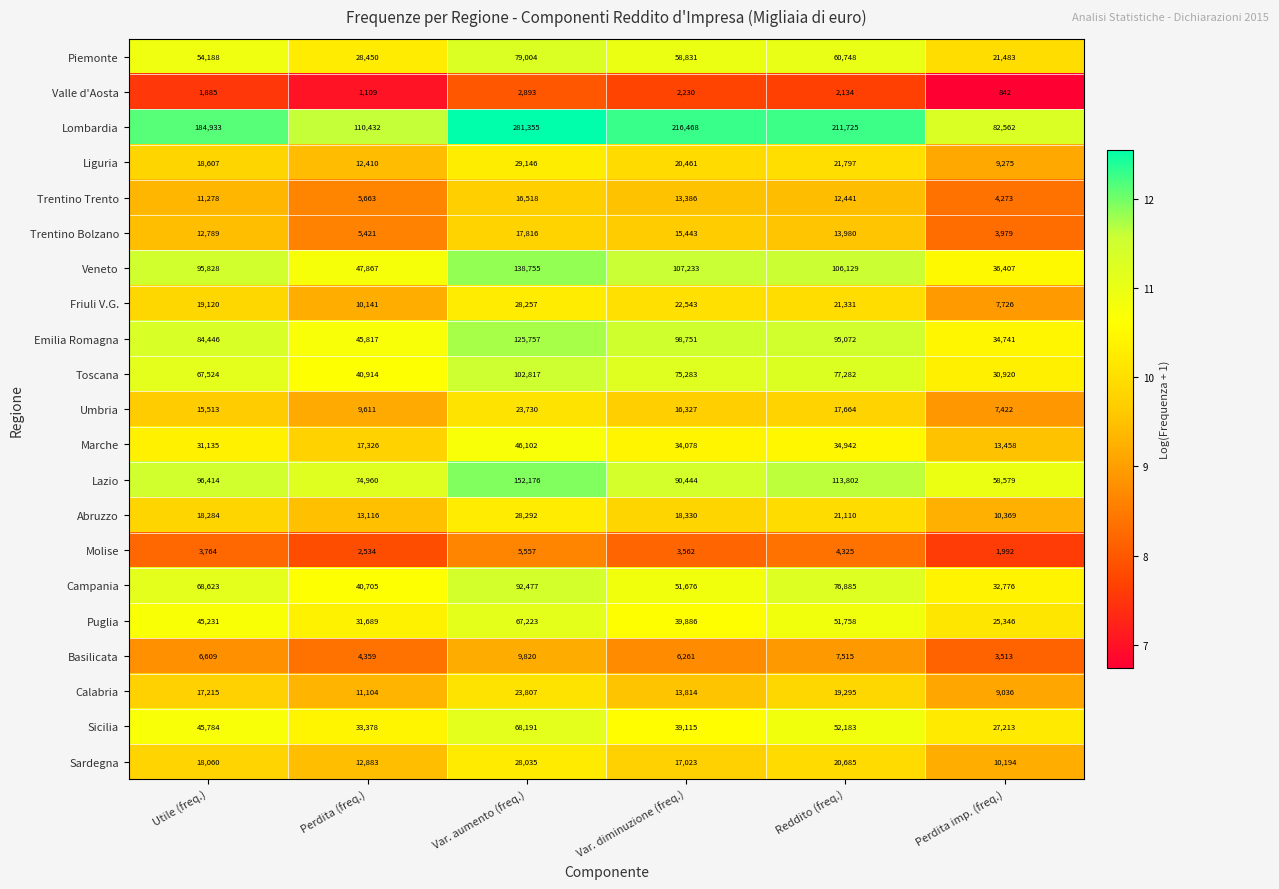

Which series has the widest spread of values?

Lombardia